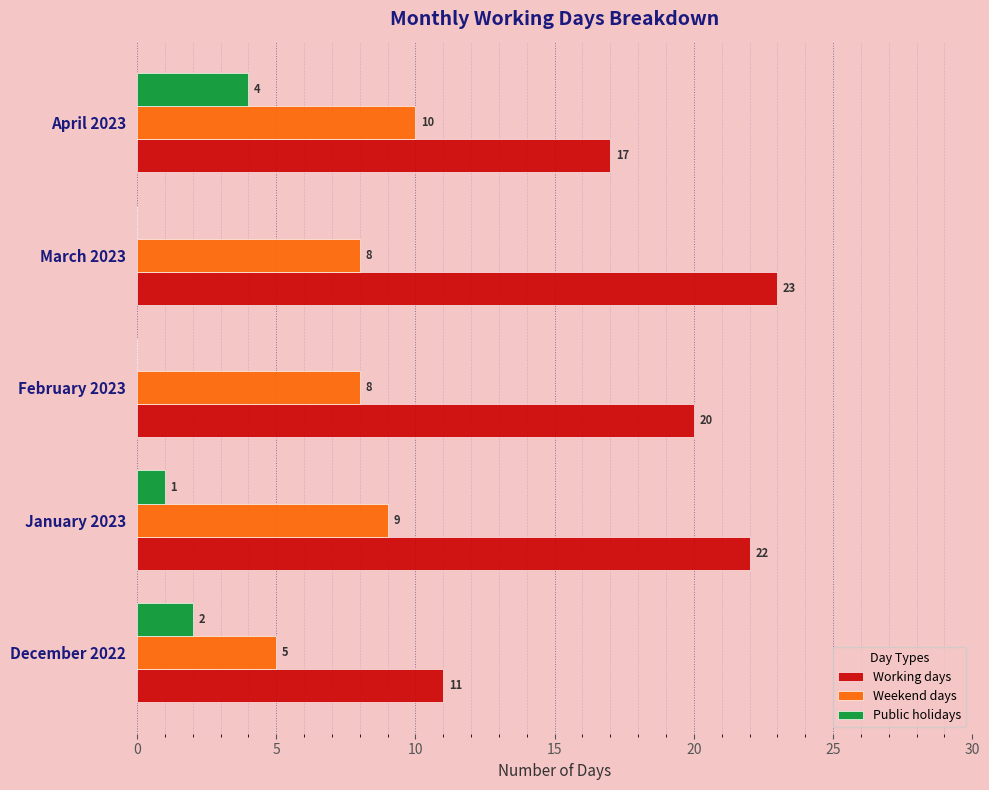

What is the greatest value displayed?

23